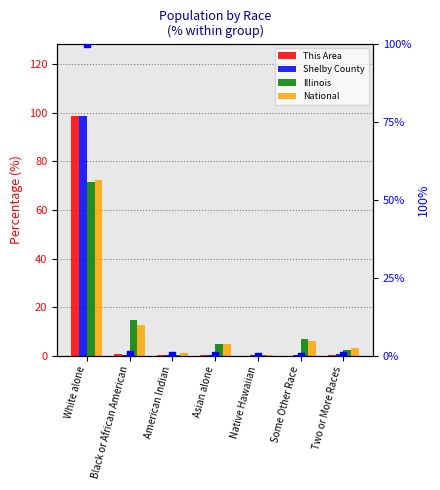

Which series has the largest Y range (max minus min)?

This Area (rank)